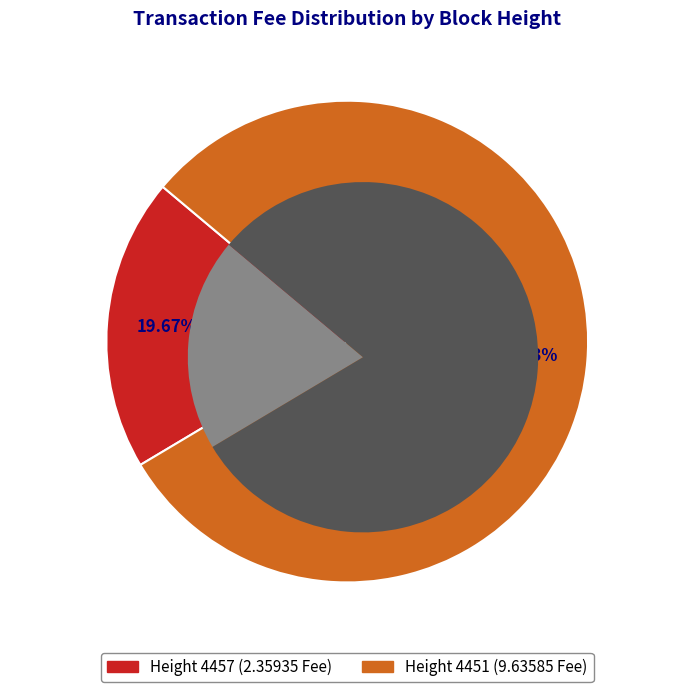

What percentage is the 4457 slice, to the nearest percent?

20%